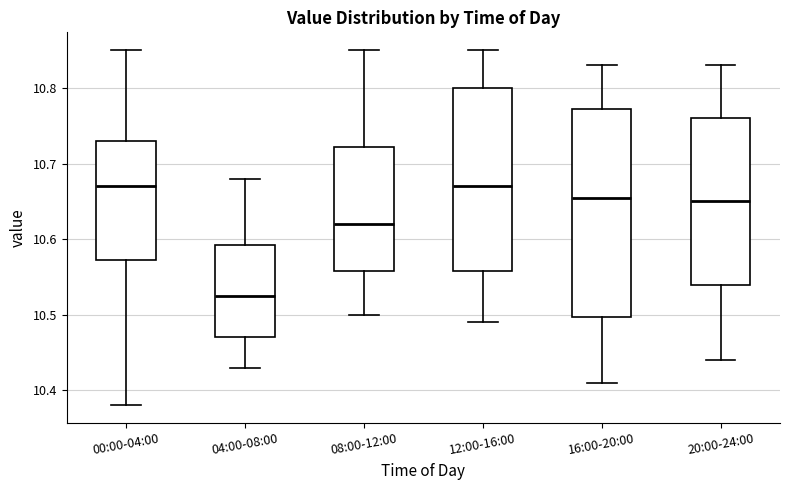

Comparing the boxes themselves (not the whiskers), which one is the tallest?

16:00-20:00